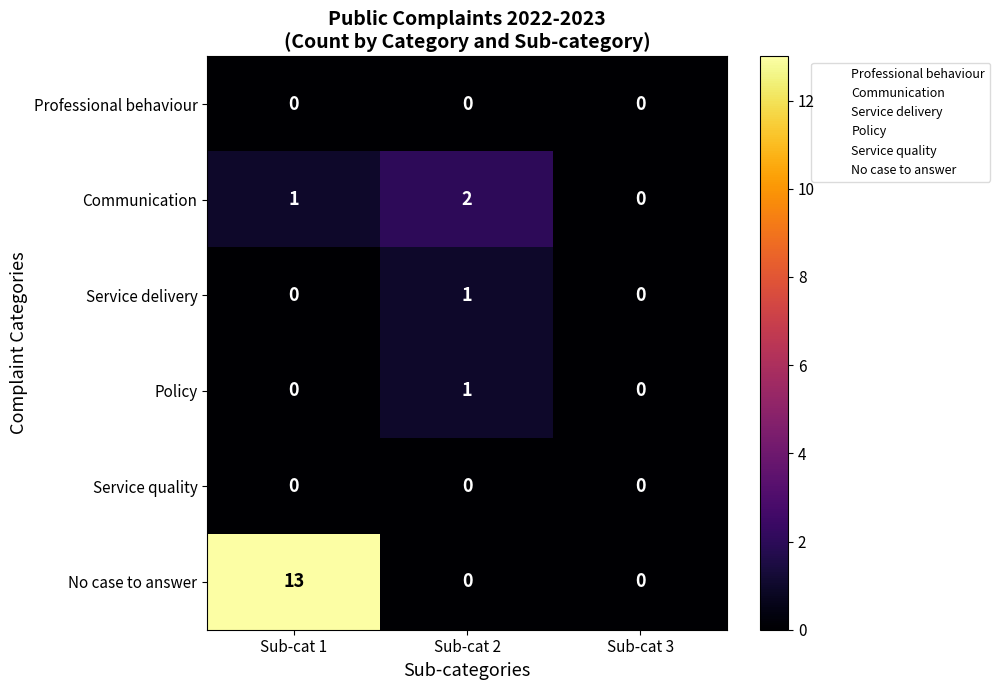

Is it true that Professional behaviour equals 0 at Sub-cat 3?

True